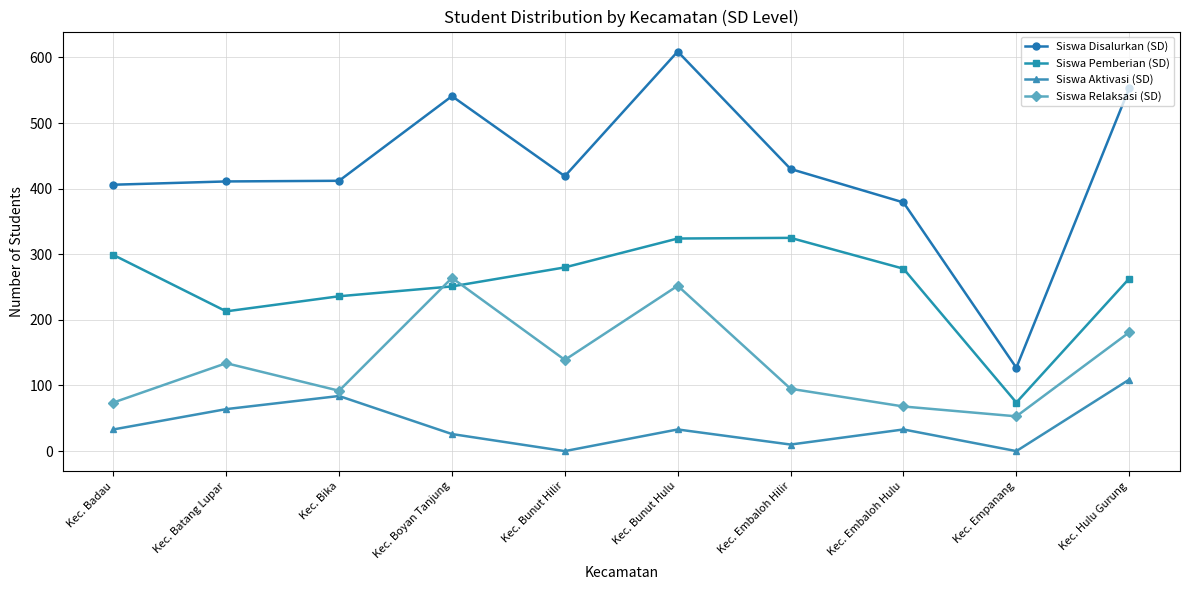

Where is the first local minimum for Siswa Aktivasi (SD)?

Kec. Bunut Hilir